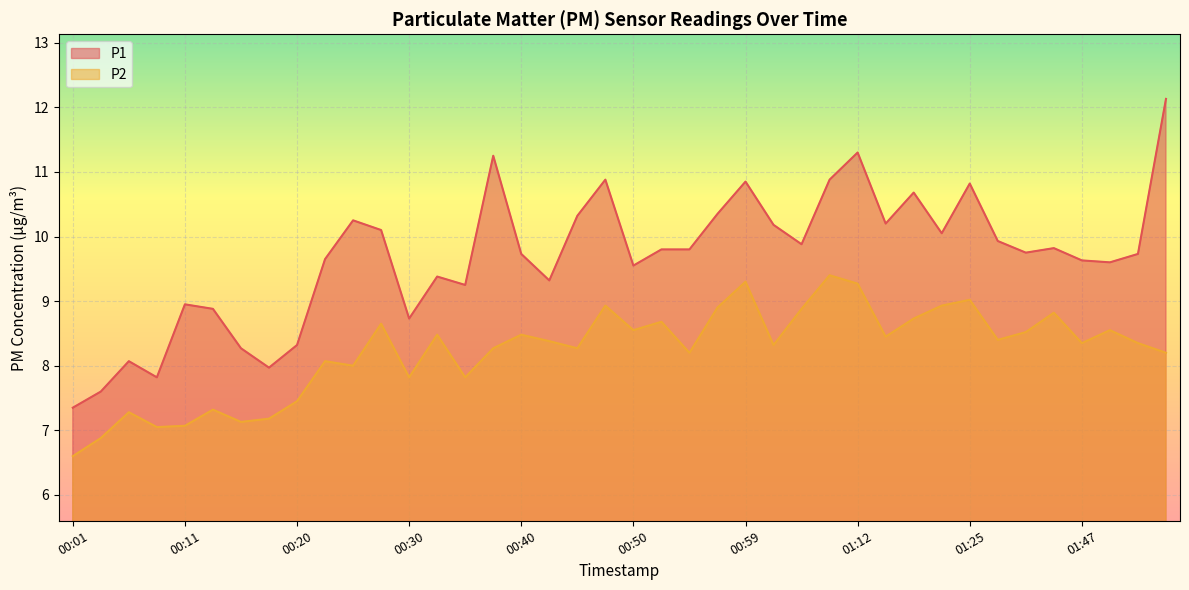

List the series in order of their peak value, lowest first.

P2, P1